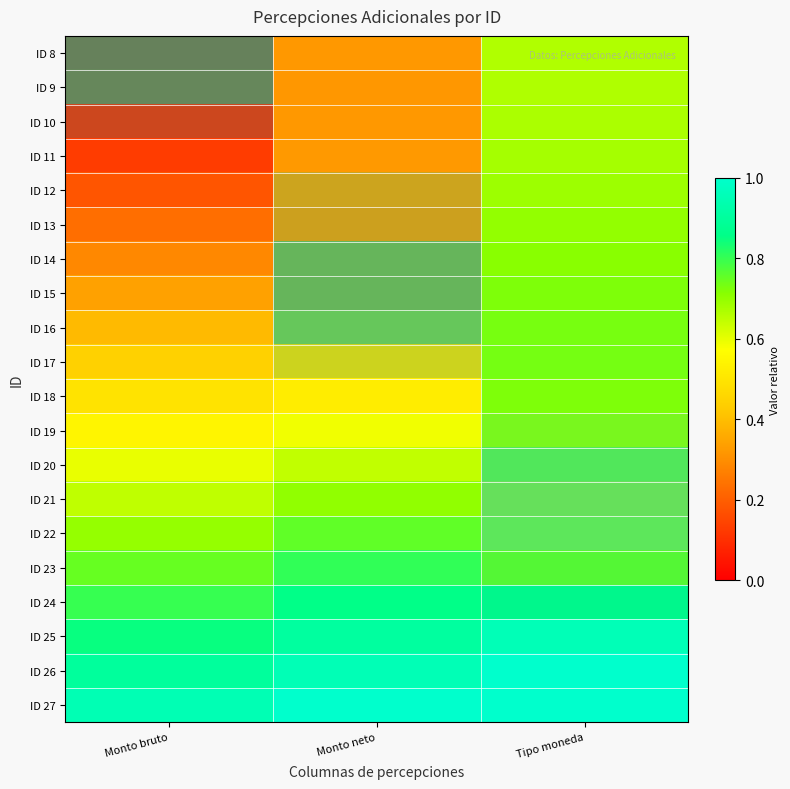

Reading right to left, transcribe all the data shown in this chart.

ID 8: Tipo moneda=0.7	Monto neto=0.3	Monto bruto=0.0
ID 9: Tipo moneda=0.7	Monto neto=0.3	Monto bruto=0.0
ID 10: Tipo moneda=0.7	Monto neto=0.3	Monto bruto=0.1
ID 11: Tipo moneda=0.7	Monto neto=0.3	Monto bruto=0.1
ID 12: Tipo moneda=0.7	Monto neto=0.3	Monto bruto=0.2
ID 13: Tipo moneda=0.7	Monto neto=0.3	Monto bruto=0.2
ID 14: Tipo moneda=0.7	Monto neto=0.3	Monto bruto=0.3
ID 15: Tipo moneda=0.7	Monto neto=0.3	Monto bruto=0.3
ID 16: Tipo moneda=0.7	Monto neto=0.4	Monto bruto=0.4
ID 17: Tipo moneda=0.7	Monto neto=0.4	Monto bruto=0.4
ID 18: Tipo moneda=0.7	Monto neto=0.5	Monto bruto=0.5
ID 19: Tipo moneda=0.7	Monto neto=0.6	Monto bruto=0.5
ID 20: Tipo moneda=0.6	Monto neto=0.6	Monto bruto=0.6
ID 21: Tipo moneda=0.5	Monto neto=0.7	Monto bruto=0.6
ID 22: Tipo moneda=0.6	Monto neto=0.8	Monto bruto=0.7
ID 23: Tipo moneda=0.7	Monto neto=0.8	Monto bruto=0.7
ID 24: Tipo moneda=0.9	Monto neto=0.9	Monto bruto=0.8
ID 25: Tipo moneda=1.0	Monto neto=0.9	Monto bruto=0.8
ID 26: Tipo moneda=1.0	Monto neto=1.0	Monto bruto=0.9
ID 27: Tipo moneda=1.1	Monto neto=1.0	Monto bruto=0.9